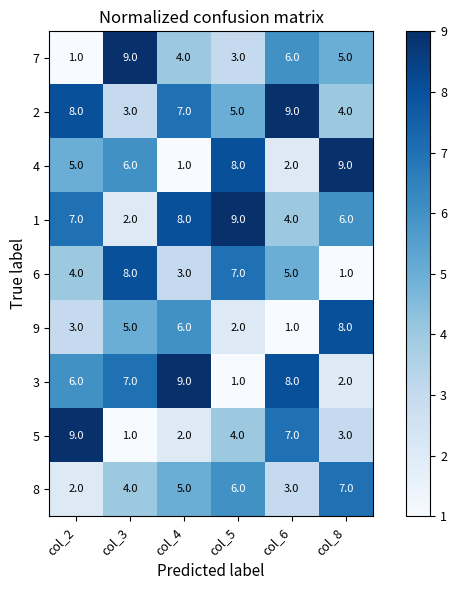

What is the spread (max minus min) of values at col_8?

8